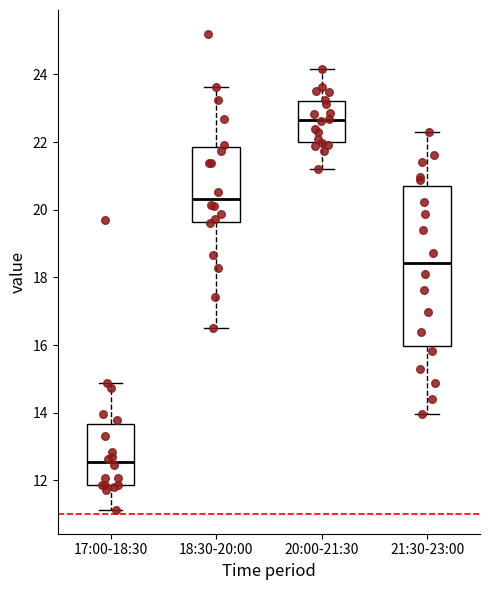

Reading left to right, transcribe this box plot: for each box, give where its median line is, the range the box spans, and where its two whiskers end, as read against the y-axis. The values are not printed on the chart, so give them approximately, as read against the axis.

17:00-18:30: median 12.6, box 11.8 to 13.6, whiskers 11.2 to 14.8
18:30-20:00: median 20.4, box 19.6 to 21.8, whiskers 16.6 to 23.6
20:00-21:30: median 22.6, box 22.0 to 23.2, whiskers 21.2 to 24.2
21:30-23:00: median 18.4, box 16.0 to 20.8, whiskers 14.0 to 22.4